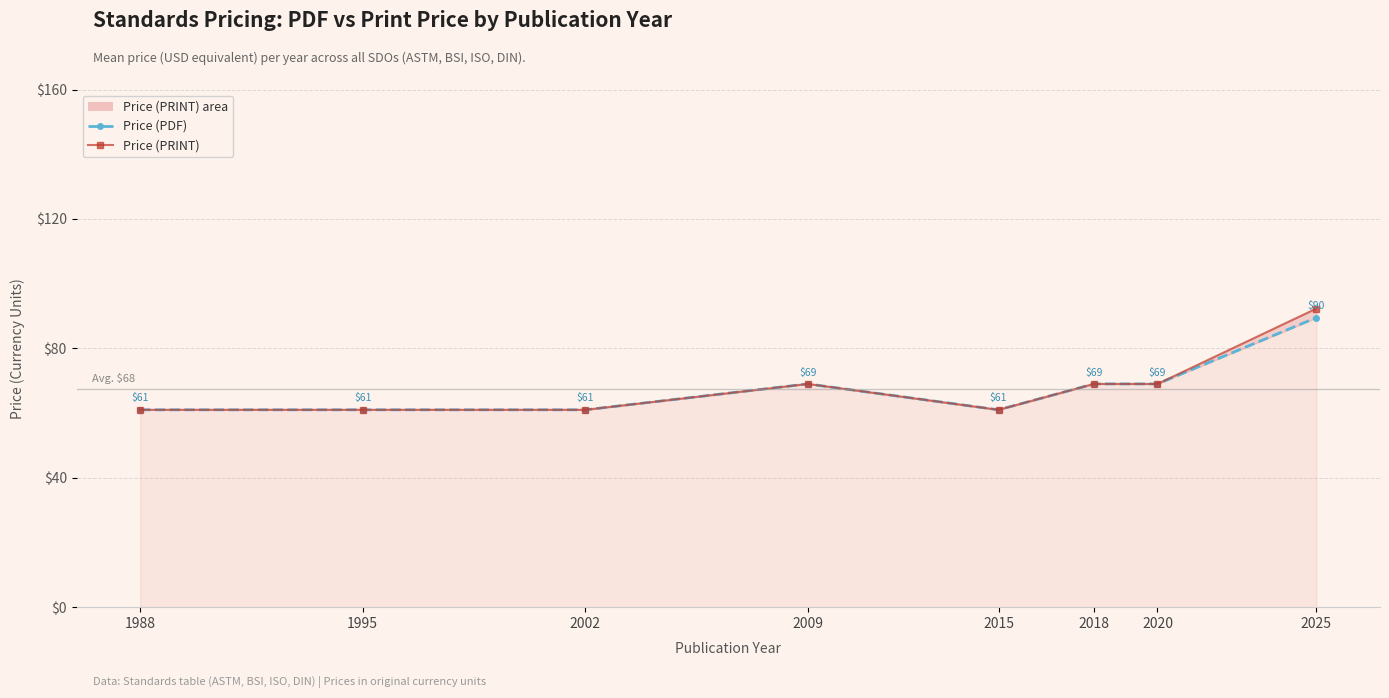

What is the sum of all Price (PRINT) line values?

543.3